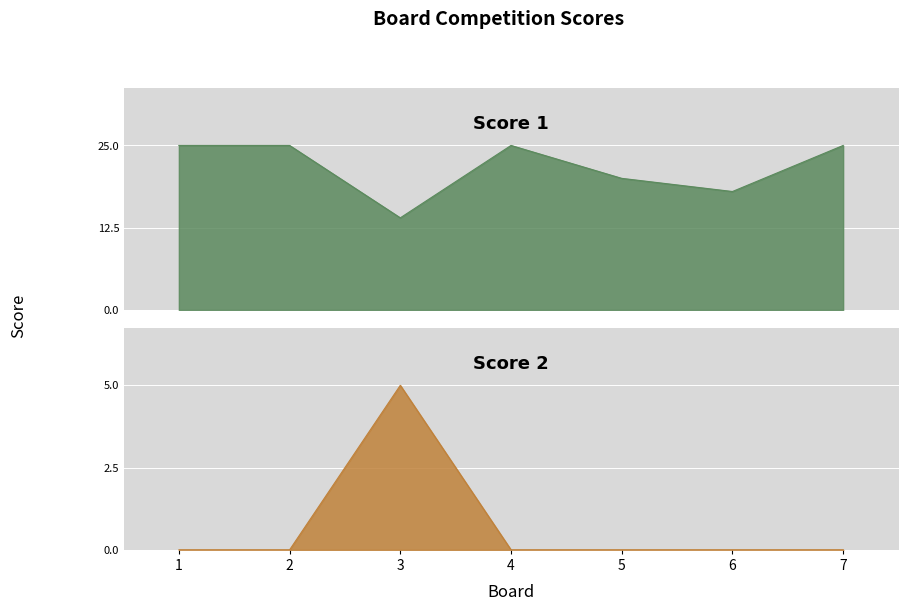

True or false: Score 1 has more than 2 points higher than both neighbors.

False